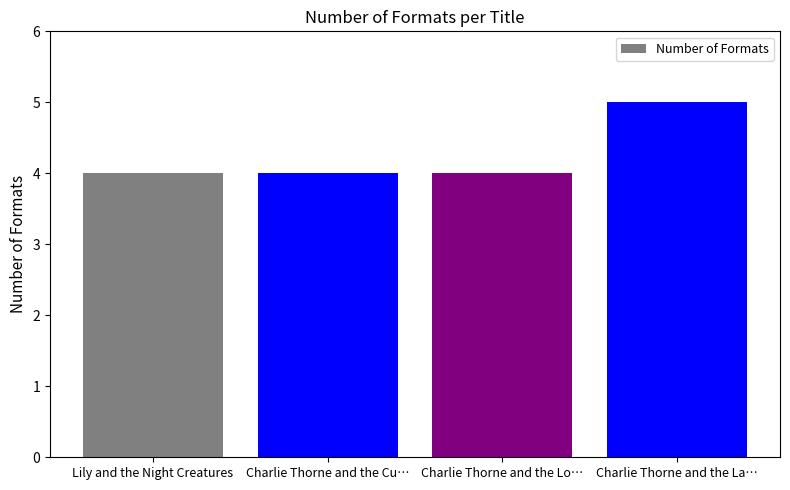

What is the greatest value displayed?

5